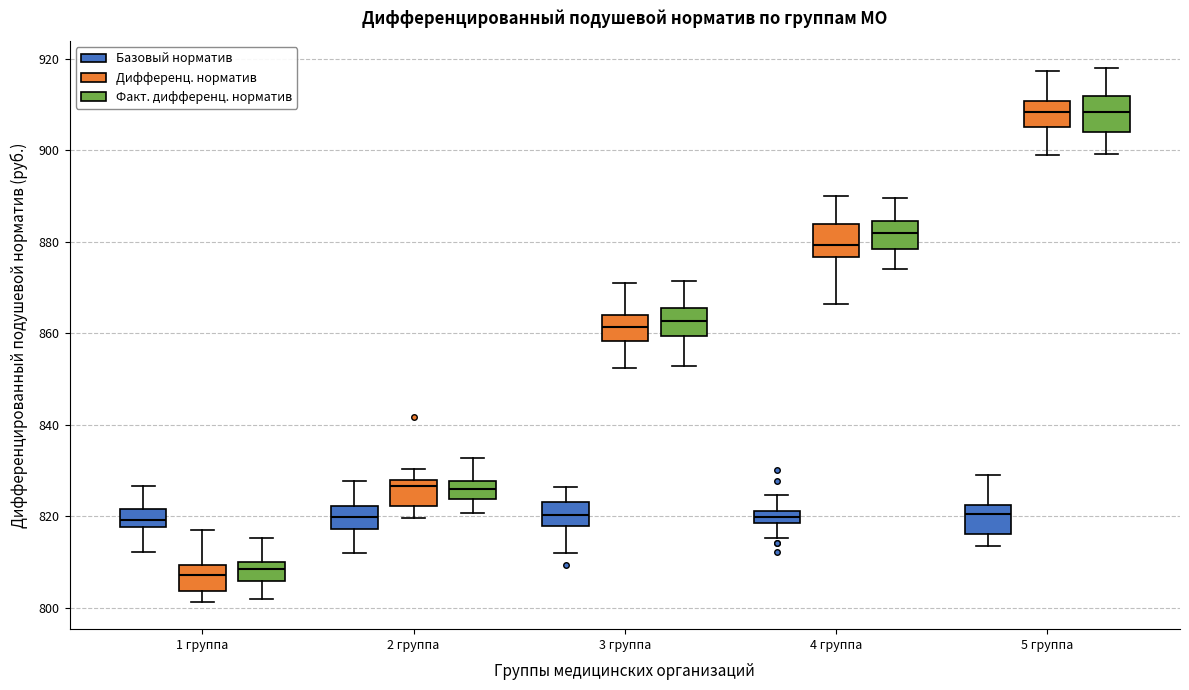

Where is the upper edge of the box for 3 группа (Факт. дифференц. норматив) on the y-axis? The values are not printed on the chart, so give them approximately, as read against the axis.

866